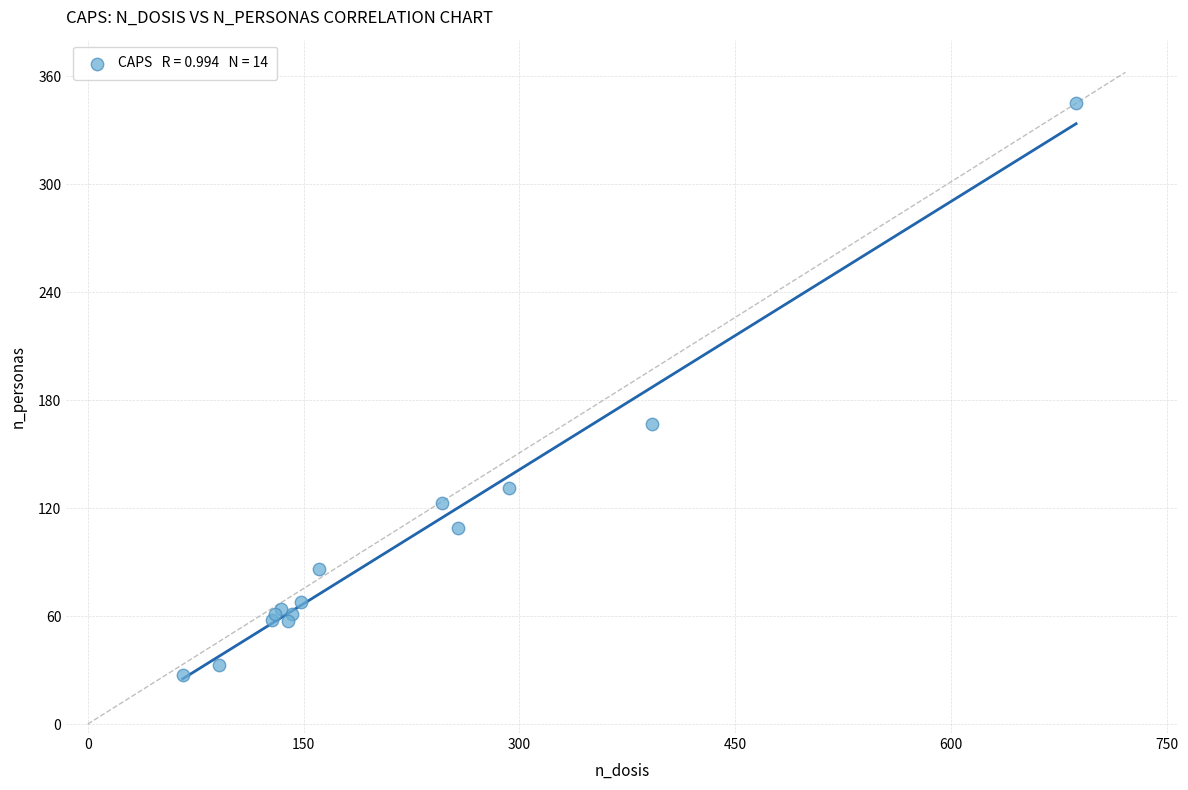

What Y value in the scatter plot is closest to 186?

167